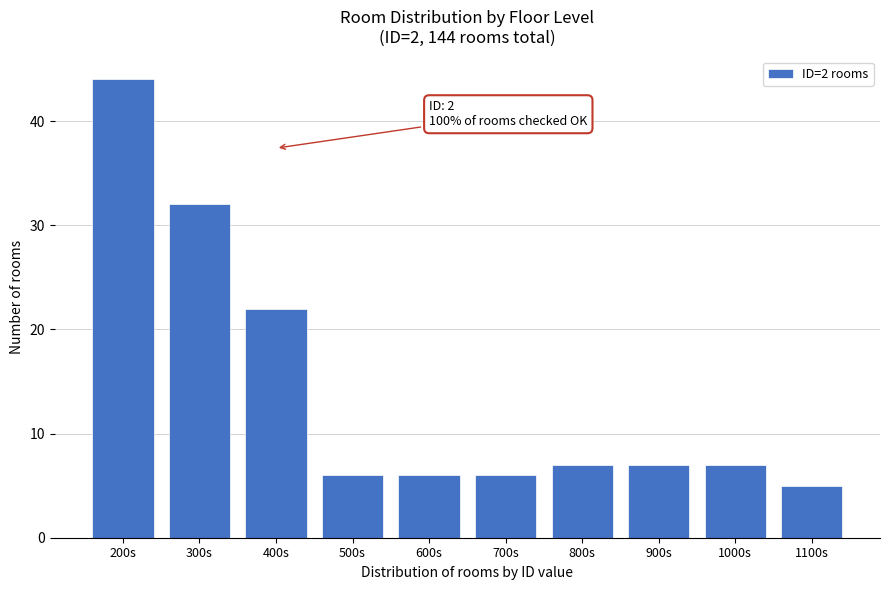

Reading right to left, list all the values displayed in this chart.

5	7	7	7	6	6	6	22	32	44